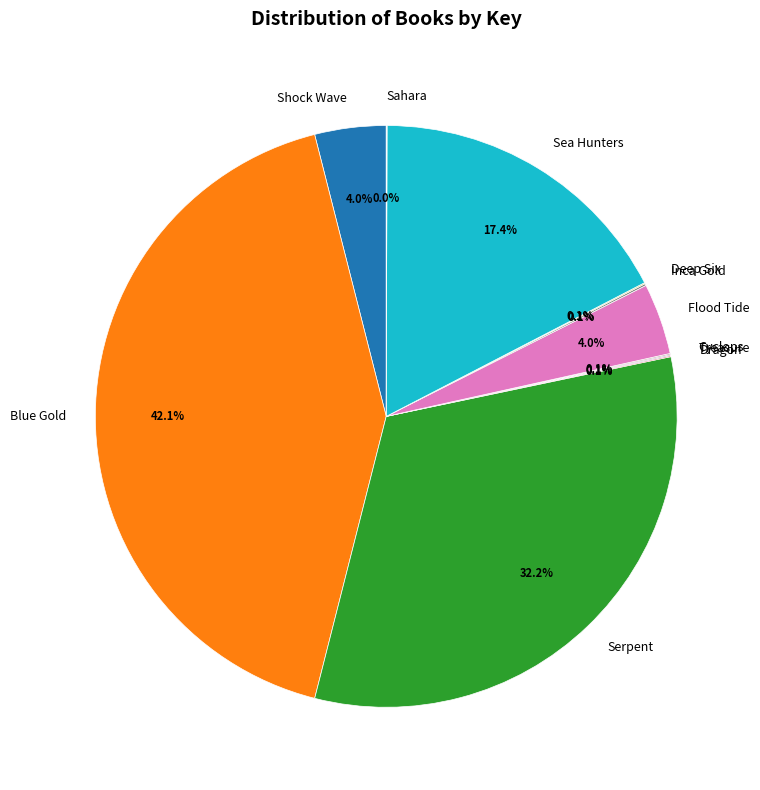

What is the largest slice in the pie chart?

Blue Gold